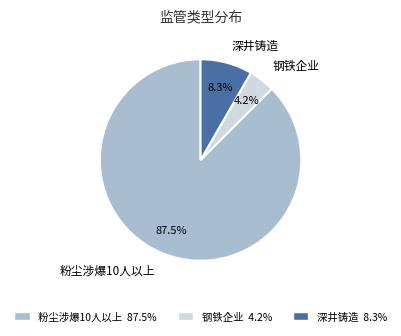

To the nearest percent, what is the difference between the 粉尘涉爆10人以上 and 钢铁企业 slice percentages?

83%